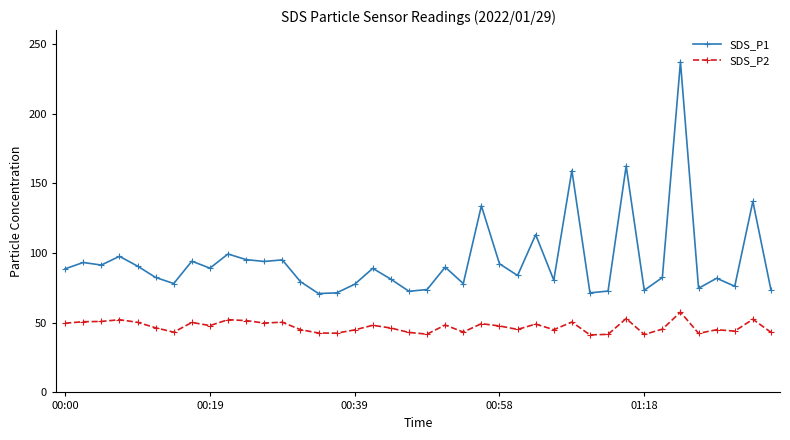

Which series has the largest total across all categories?

SDS_P1